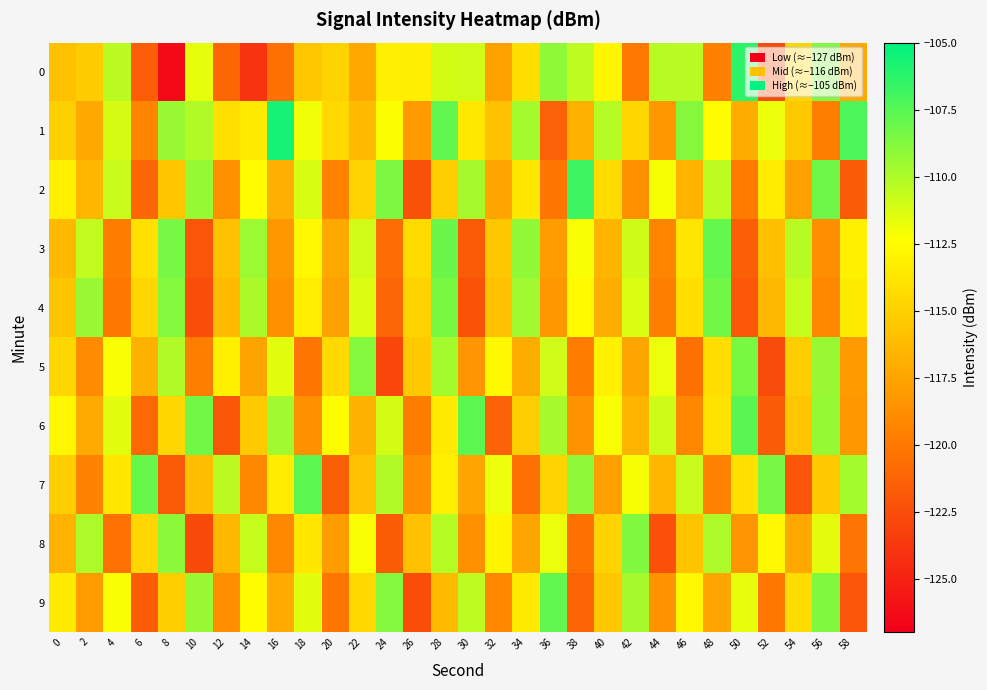

What is the spread (max minus min) of values at 28?

8.4